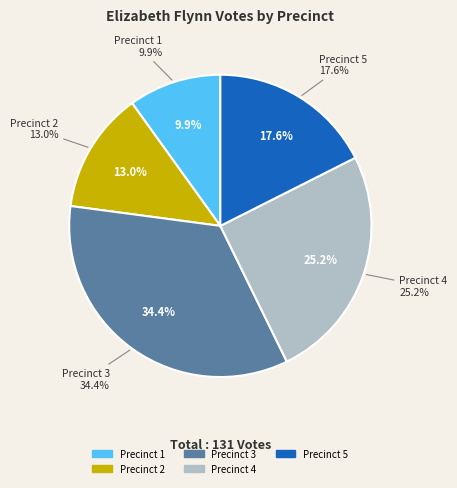

How many segments does this pie chart have?

5